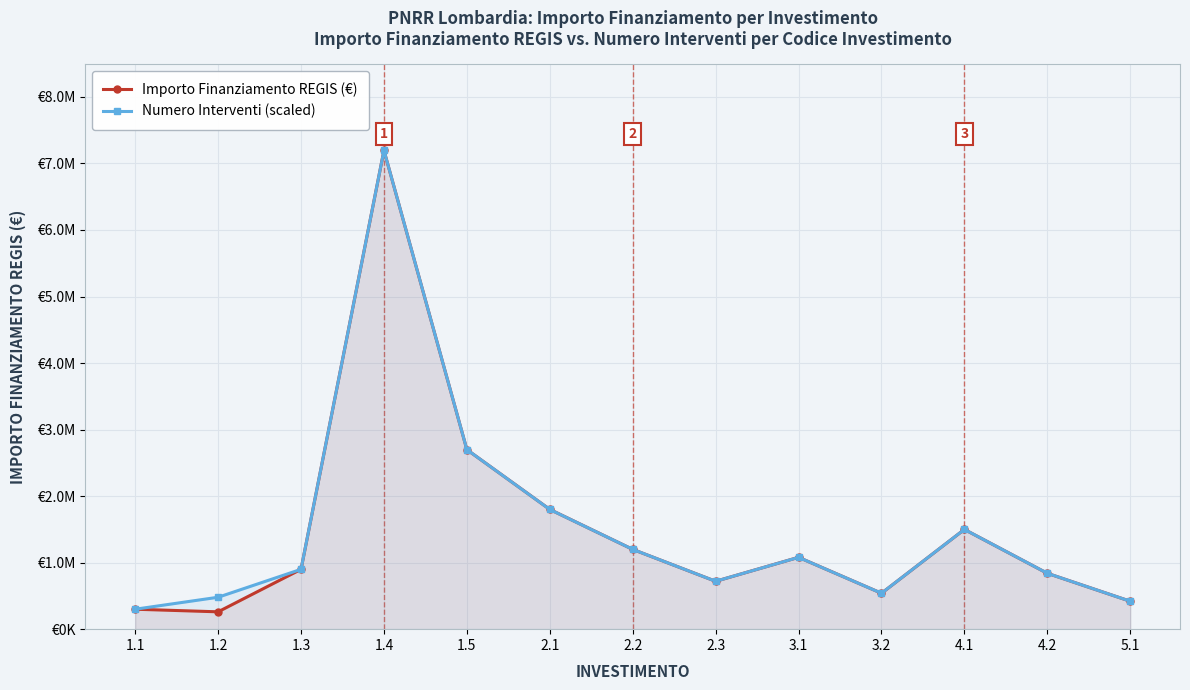

At which category is the sum across all series the highest?

1.4